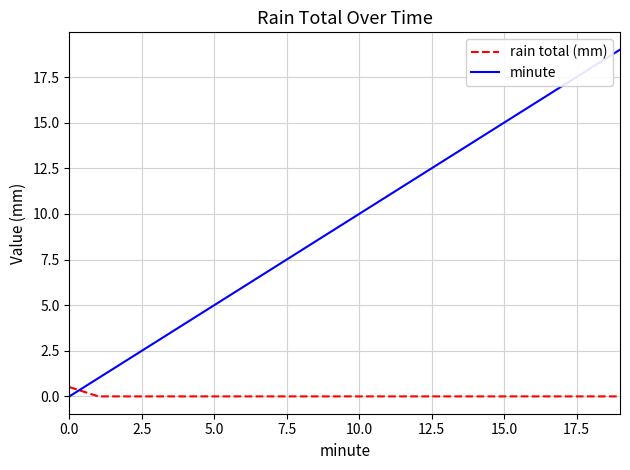

Rank the series by their maximum value, from lowest to highest.

rain total (mm), minute